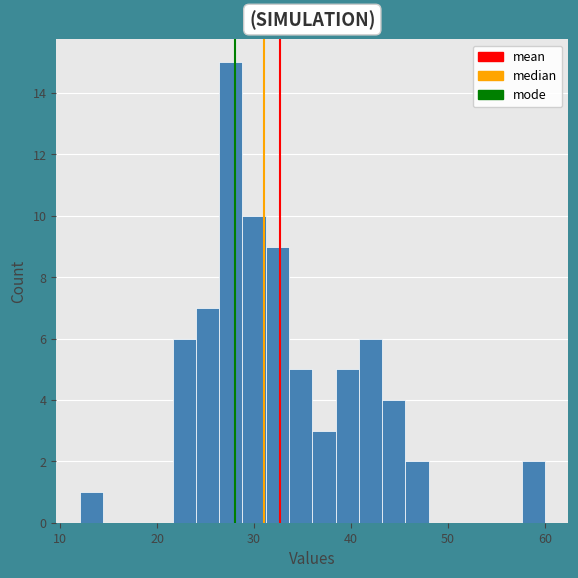

Around what value on the x-axis is the tallest bar? Give the approximate position of its centre, as read against the axis.

28